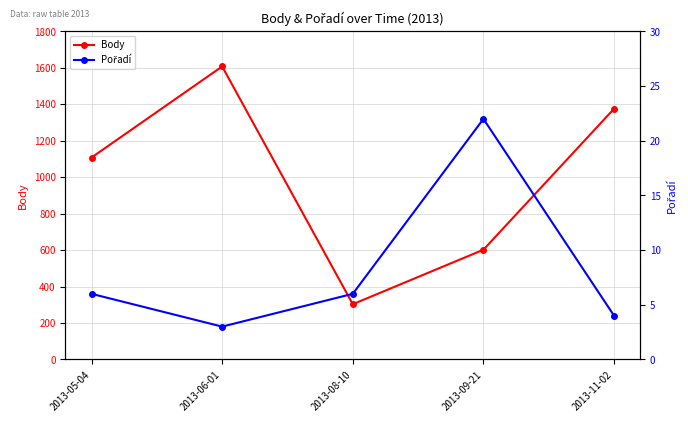

True or false: Body and Pořadí intersect in this chart.

False